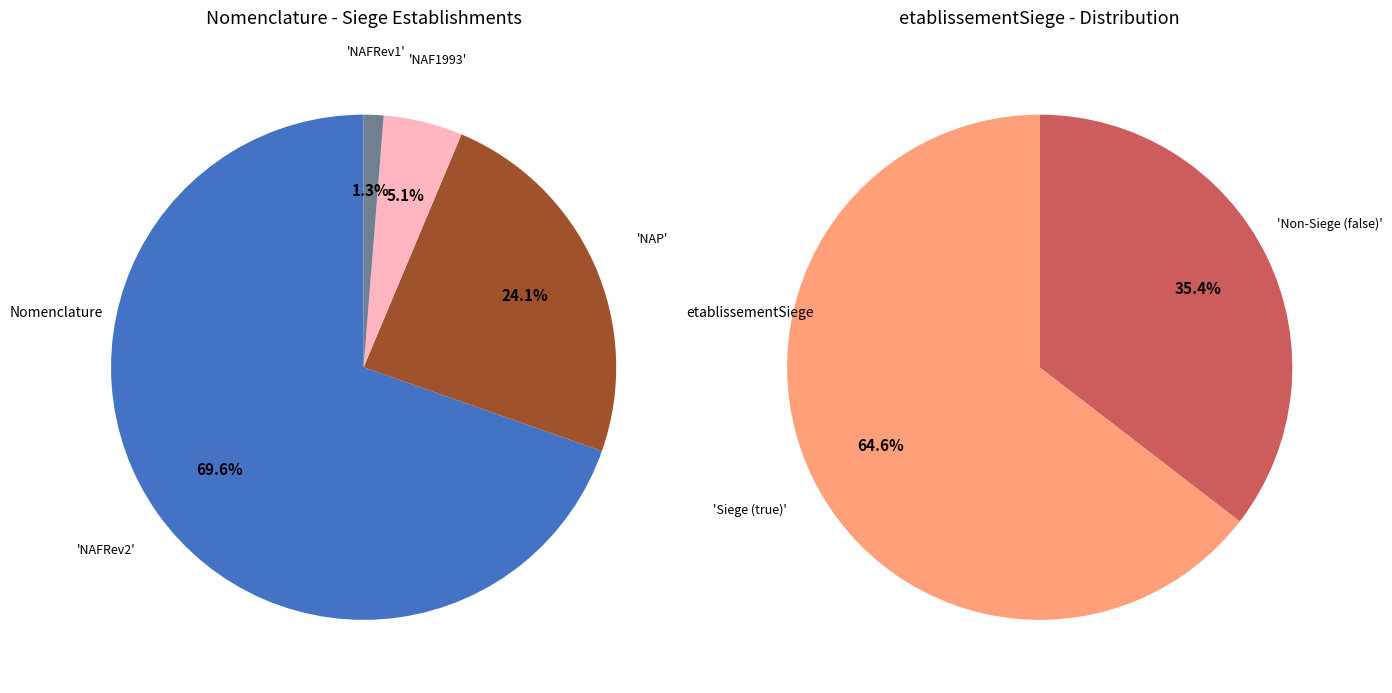

Count the number of slices in the pie.

2